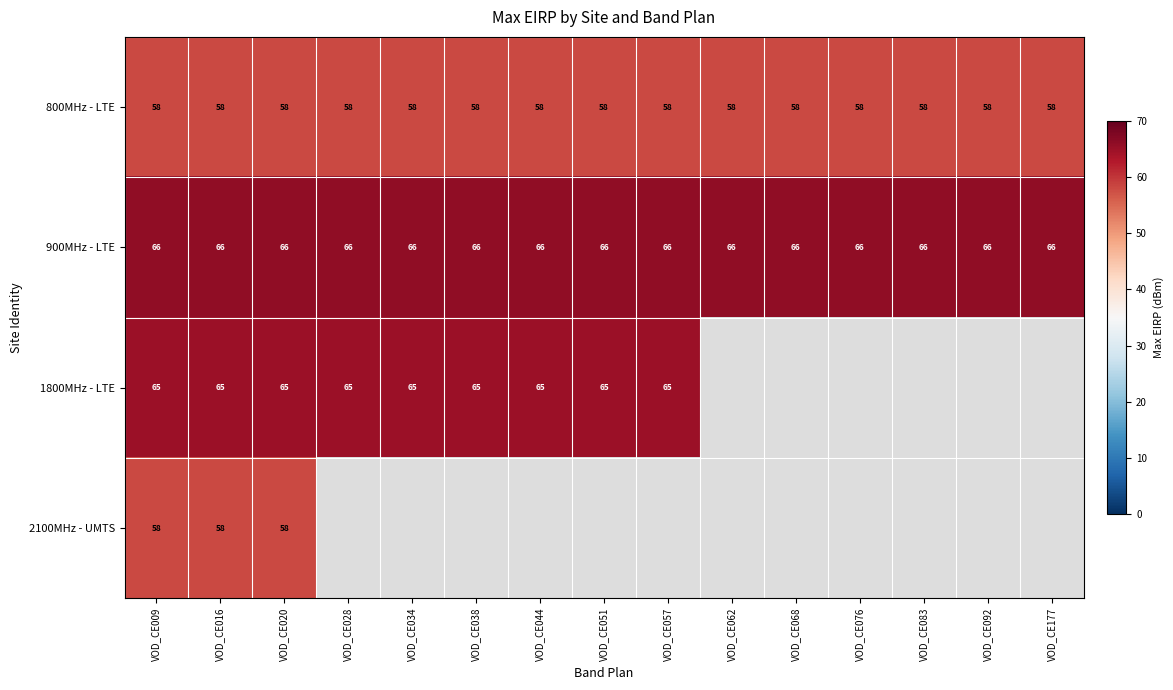

What is the maximum value for 800MHz - LTE?

58